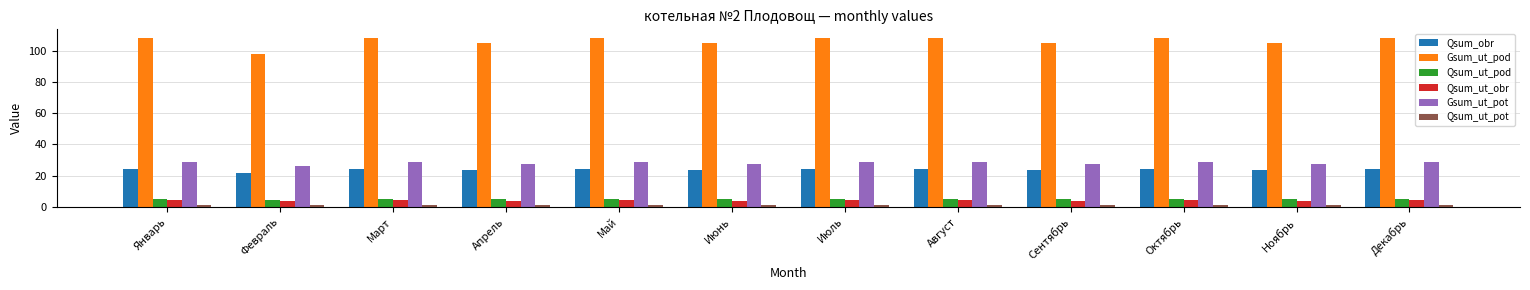

The Qsum_ut_obr series shows 4.1 at Апрель. True or false?

True